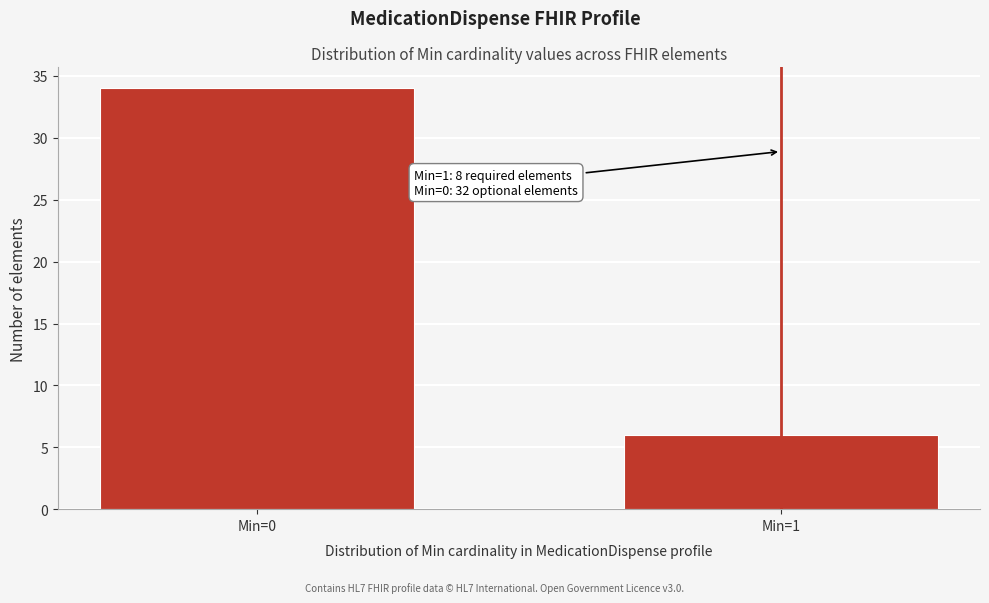

Reading left to right, list all the values displayed in this chart.

Min=0=34	Min=1=6